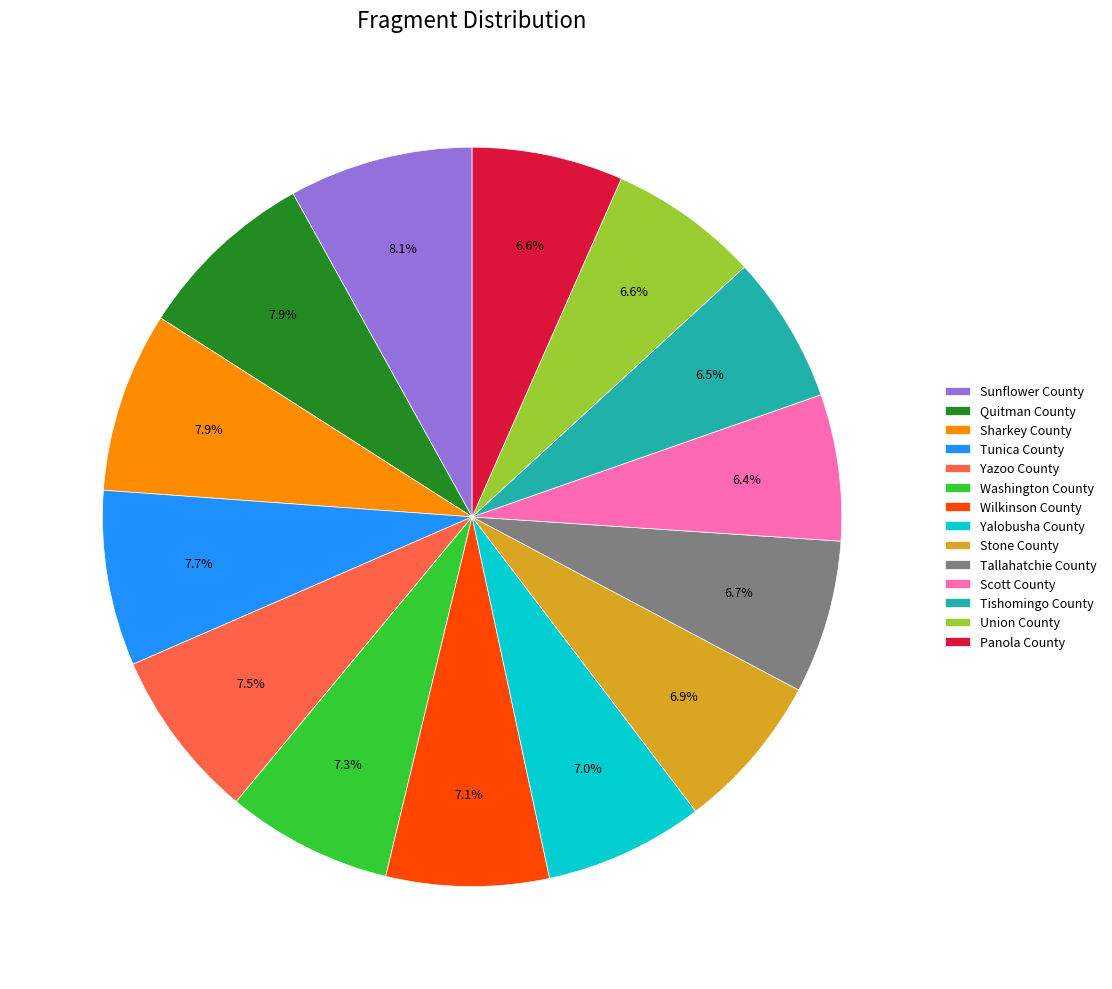

Which has a higher value, Washington County or Scott County?

Washington County